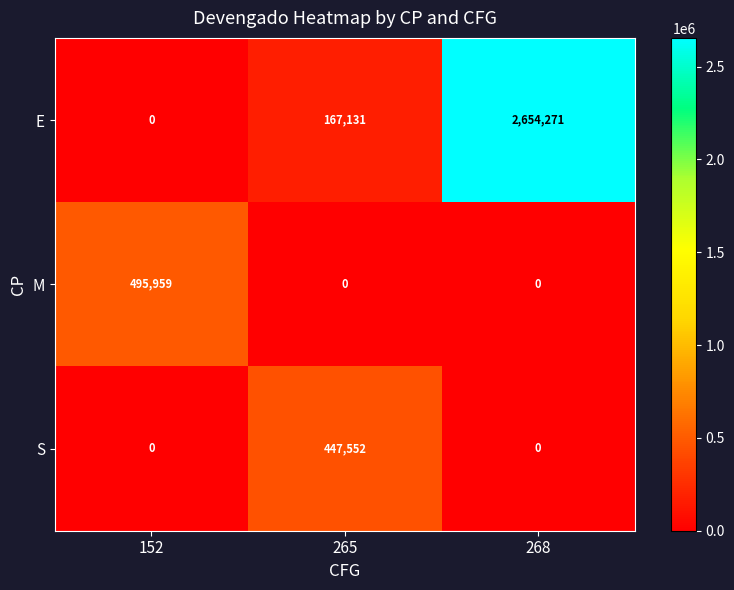

Which series has the largest range (max minus min)?

E